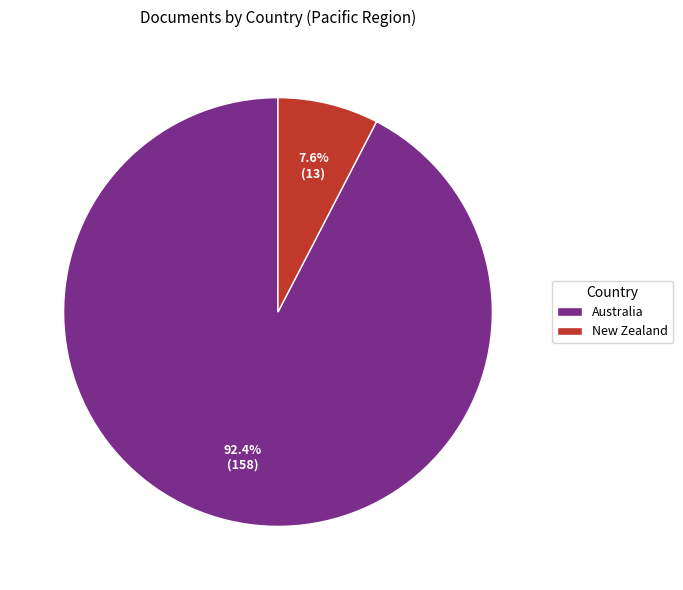

Count the number of slices in the pie.

2